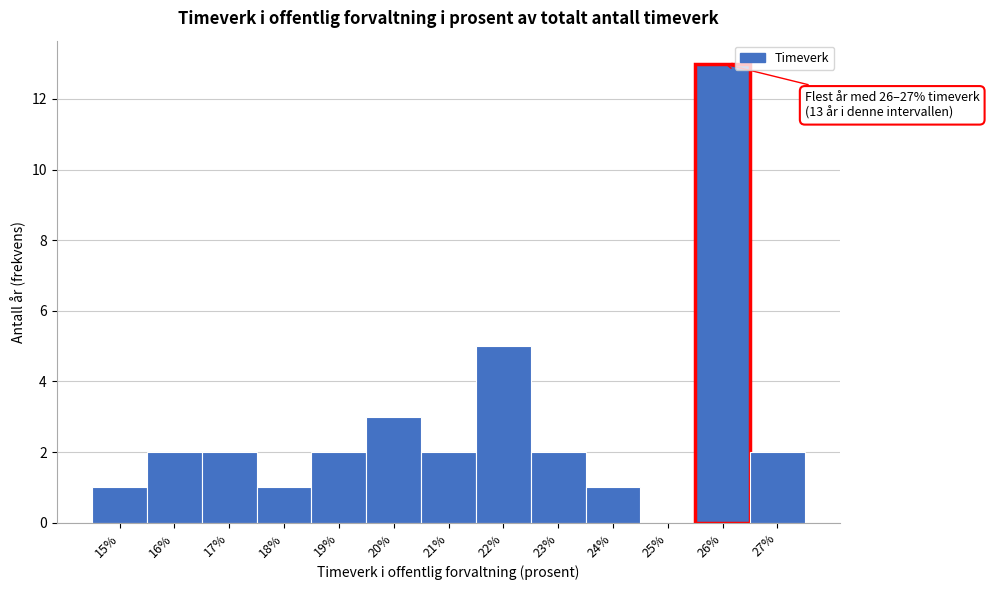

Reading left to right, extract all data points from this chart.

15%=1	16%=2	17%=2	18%=1	19%=2	20%=3	21%=2	22%=5	23%=2	24%=1	25%=0	26%=13	27%=2